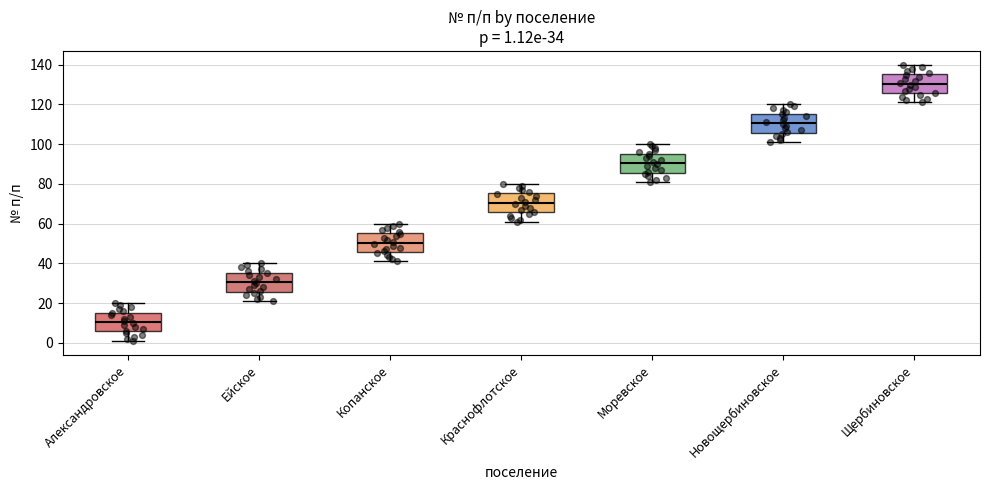

Which box has the lowest median line?

Александровское